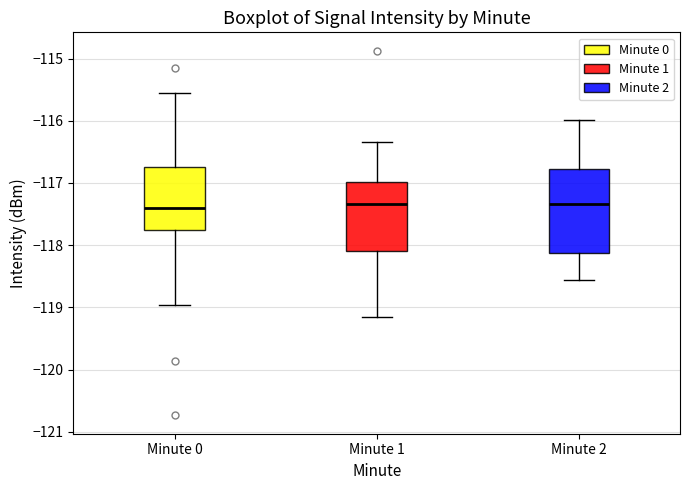

Reading left to right, transcribe this box plot: for each box, give where its median line is, the range the box spans, and where its two whiskers end, as read against the y-axis. The values are not printed on the chart, so give them approximately, as read against the axis.

Minute 0: median -117.4, box -117.8 to -116.7, whiskers -119.0 to -115.5
Minute 1: median -117.3, box -118.1 to -117.0, whiskers -119.1 to -116.3
Minute 2: median -117.3, box -118.1 to -116.8, whiskers -118.6 to -116.0